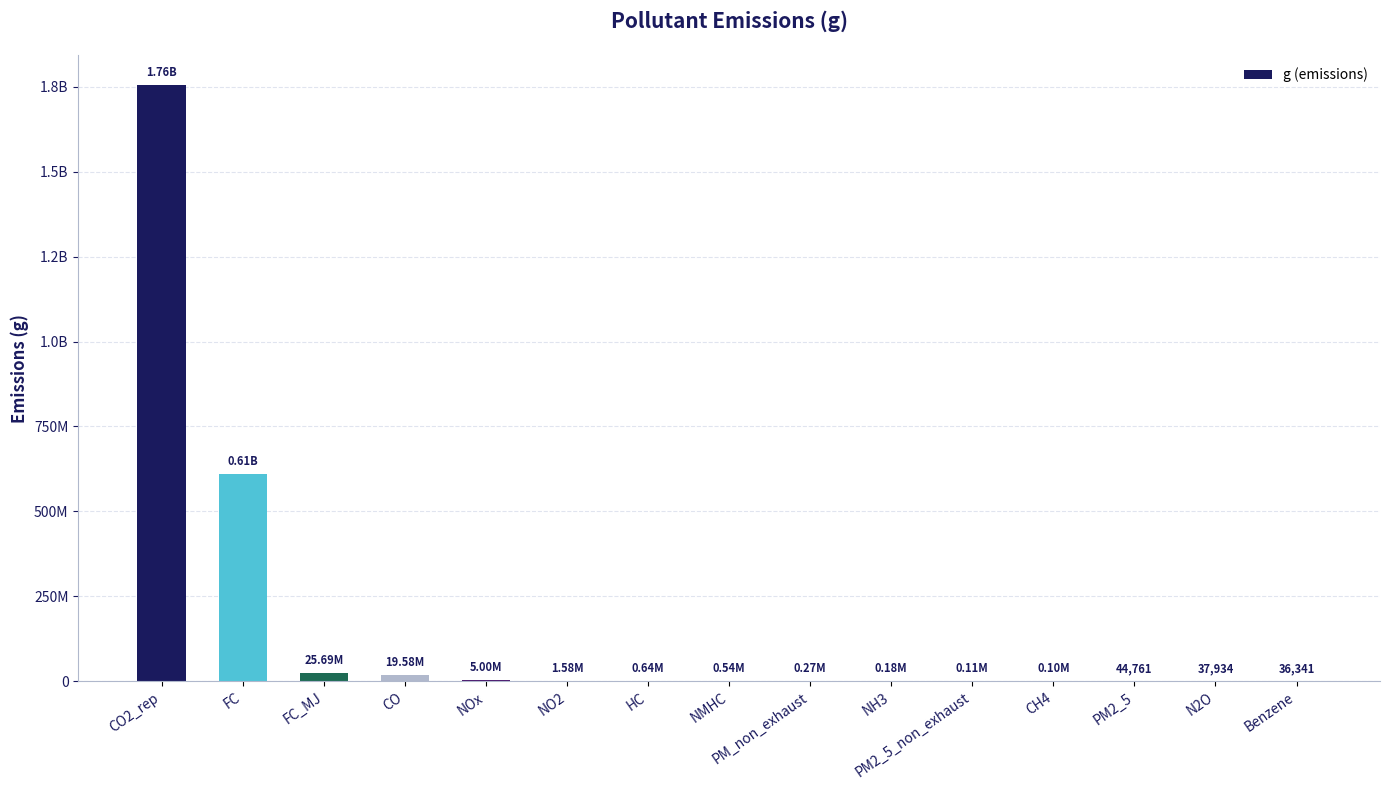

The value at PM2_5_non_exhaust is 114968.0. True or false?

True